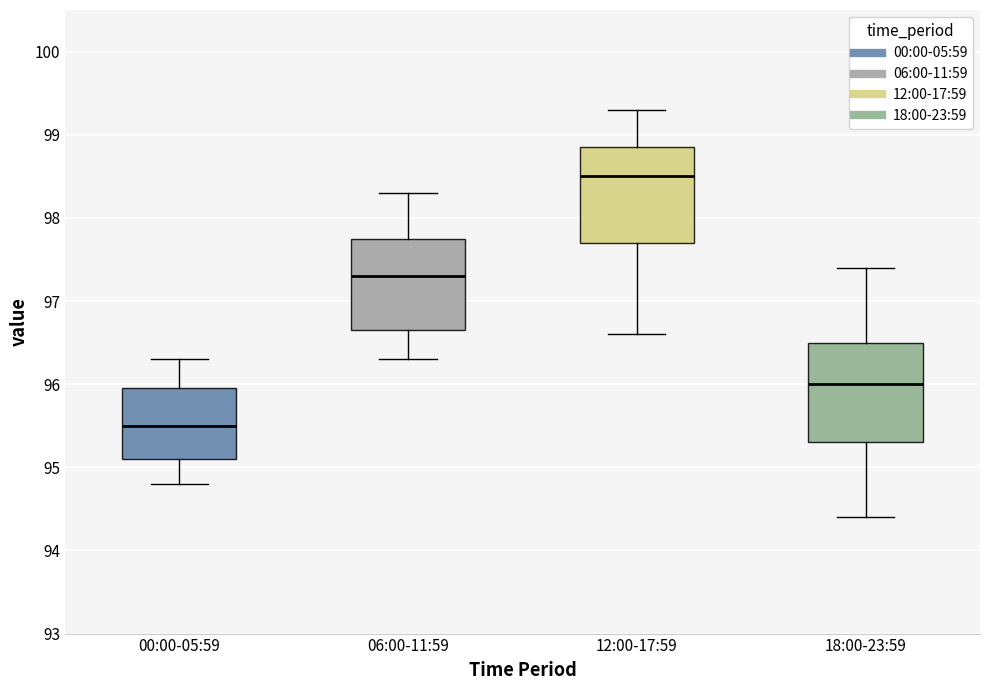

Which box has the highest median line?

12:00-17:59